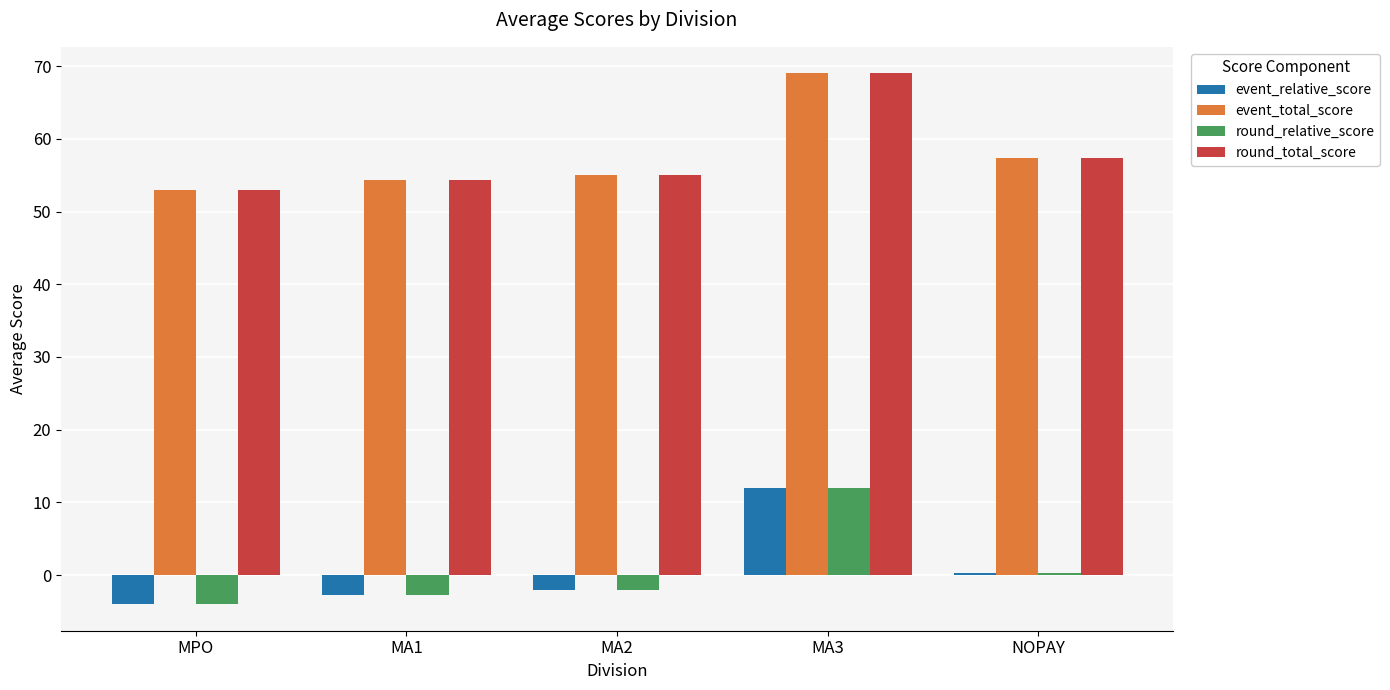

How many negative values does the event_relative_score series have?

3